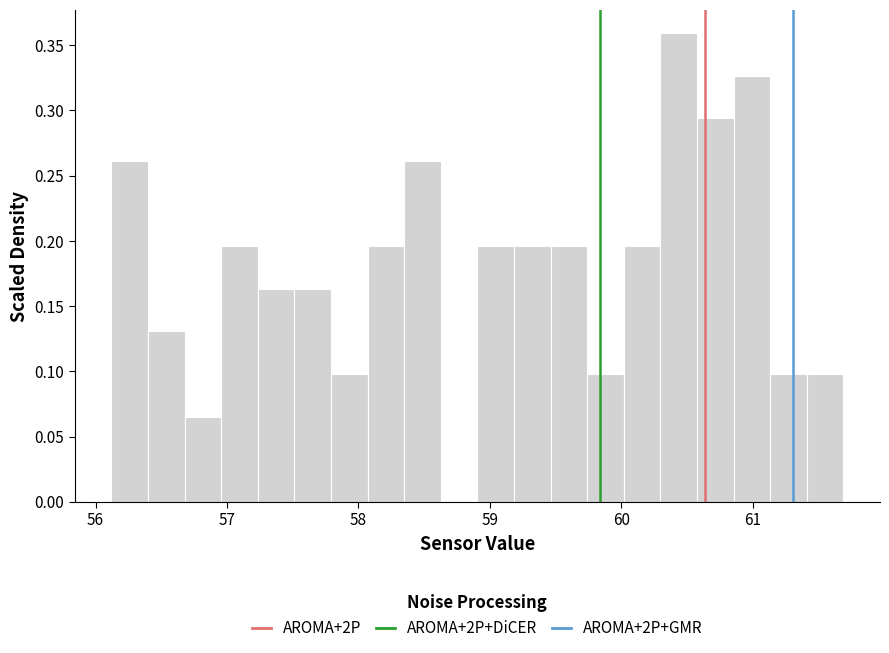

Around what value on the x-axis is the tallest bar? Give the approximate position of its centre, as read against the axis.

60.4